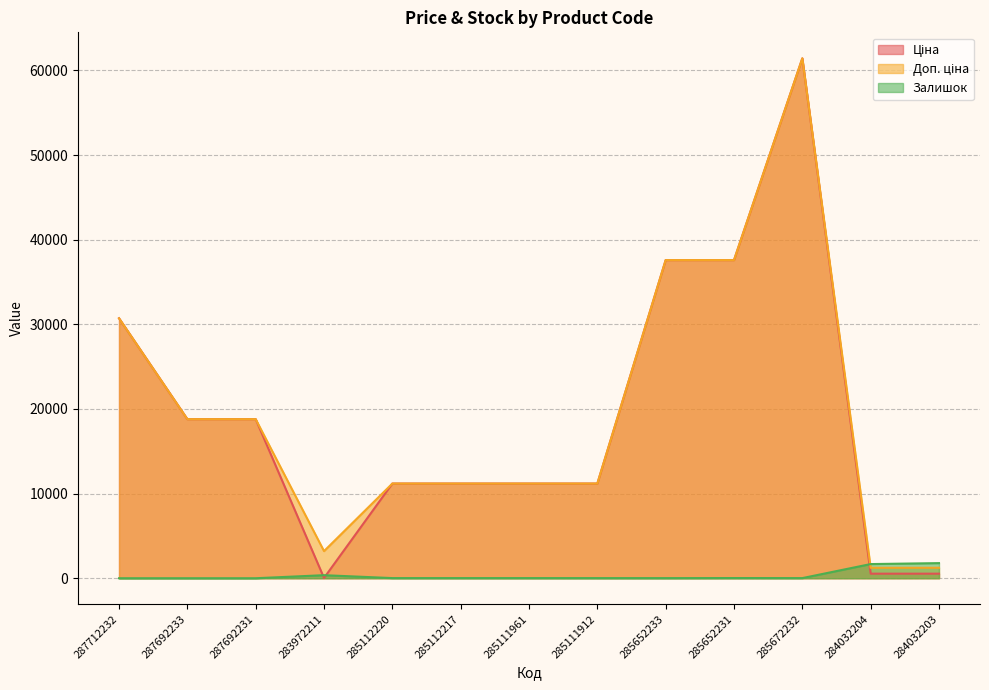

At which category is the sum across all series the highest?

285672232